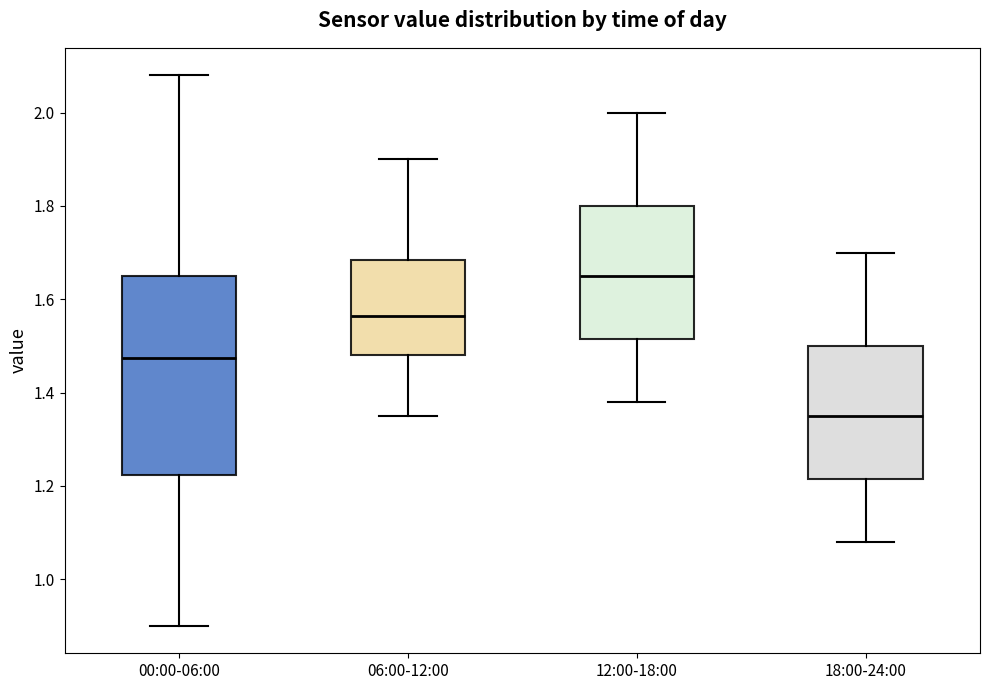

Comparing the boxes themselves (not the whiskers), which one is the tallest?

00:00-06:00